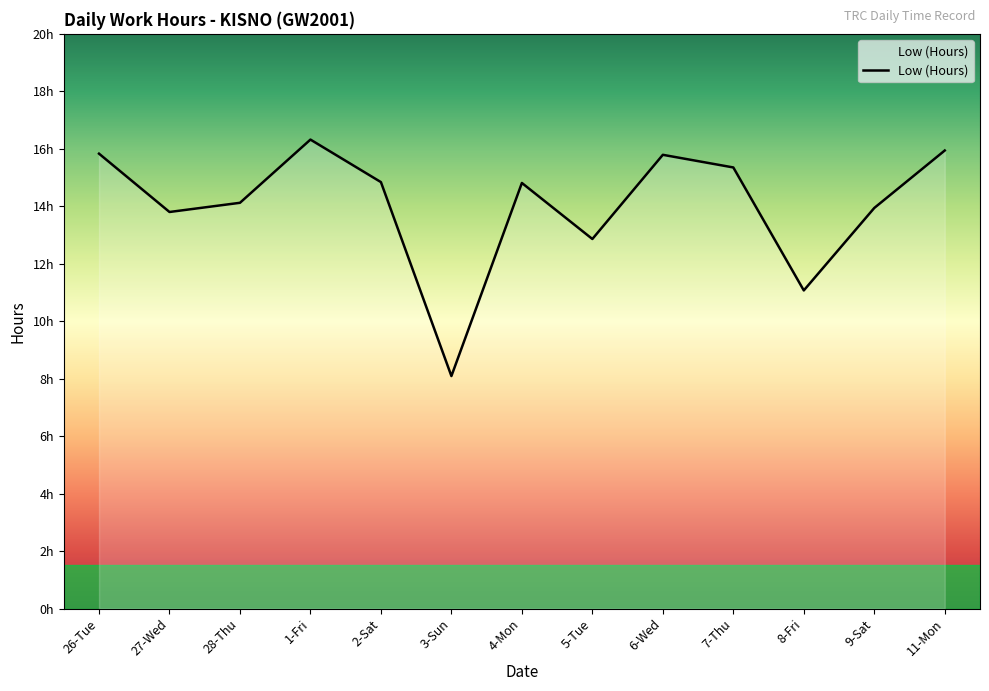

Where is the first local minimum?

27-Wed